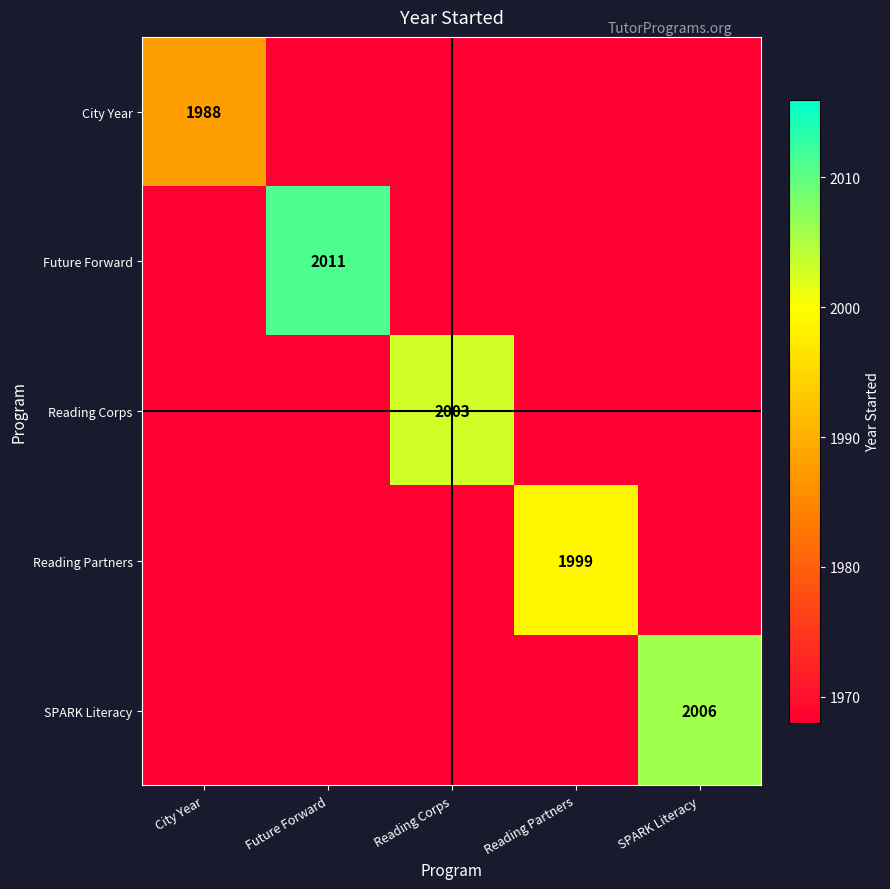

What is the total value across all series at SPARK Literacy?

9878